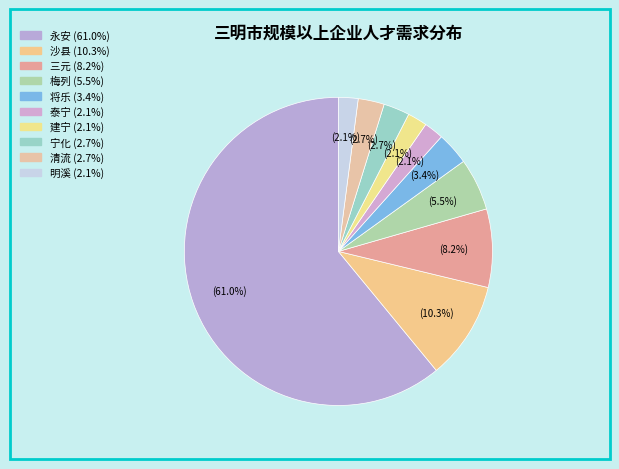

Rank the categories by value from highest to lowest.

永安, 沙县, 三元, 梅列, 将乐, 宁化, 清流, 泰宁, 建宁, 明溪